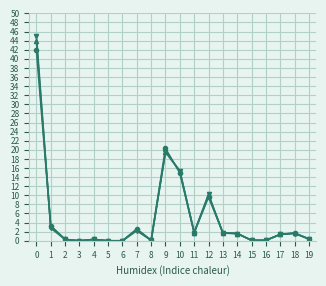

What is the spread (max minus min) of values at 0?

3.1